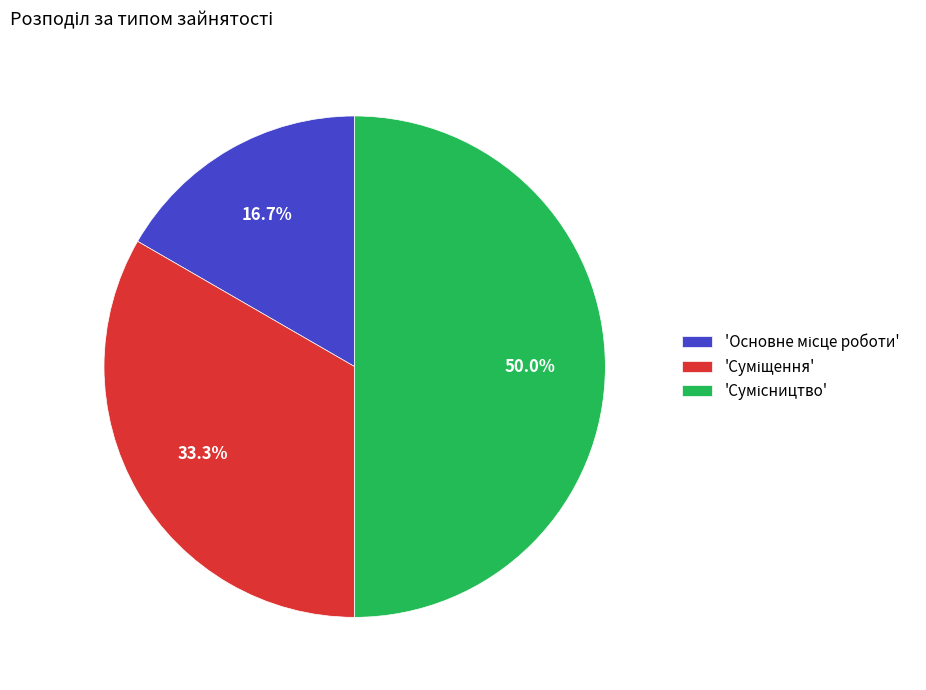

Count the number of slices in the pie.

3